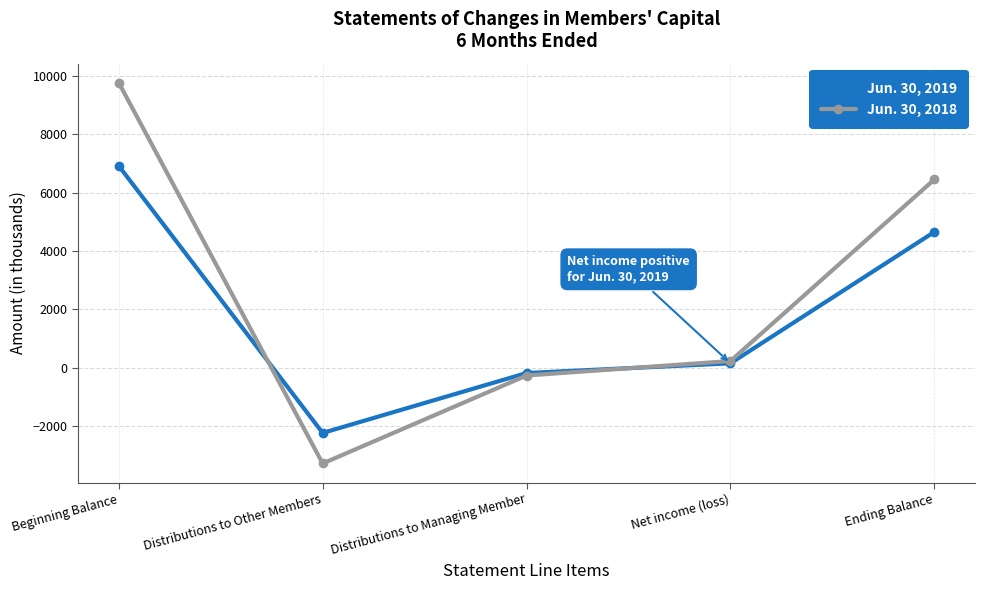

What is the difference between the maximum and minimum values in the Jun. 30, 2018 series?

13059